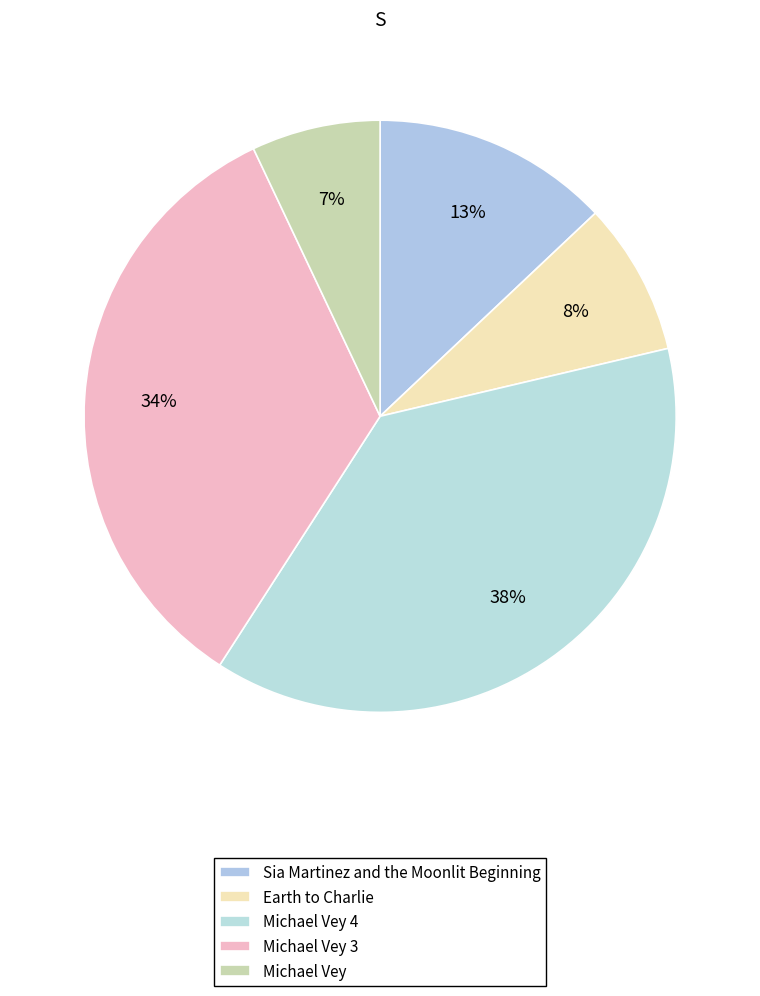

To the nearest percent, what portion does Michael Vey represent?

7%